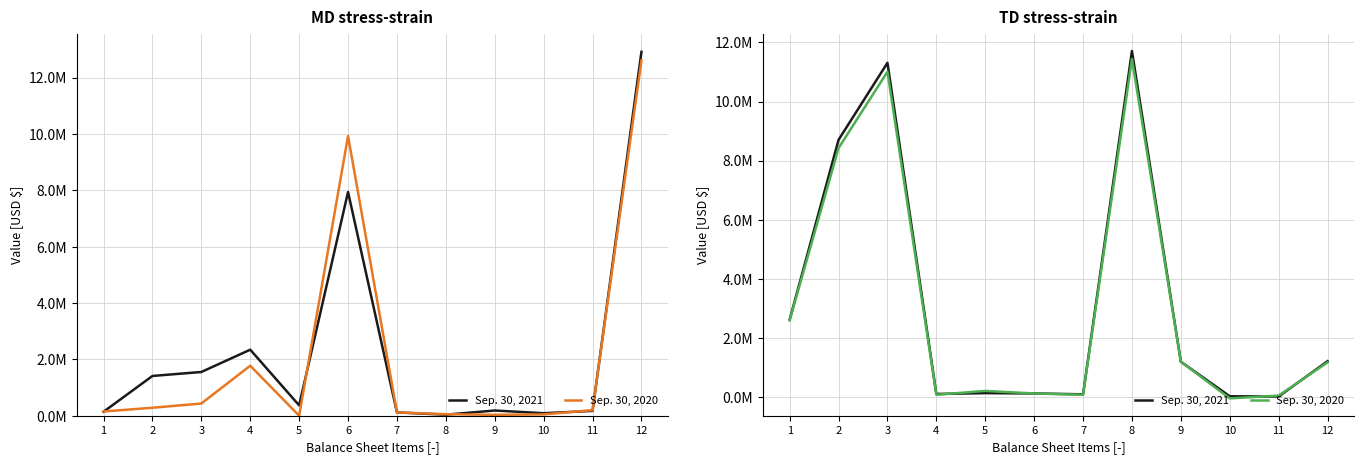

Which category has the lowest value in the Sep. 30, 2021 series?

11